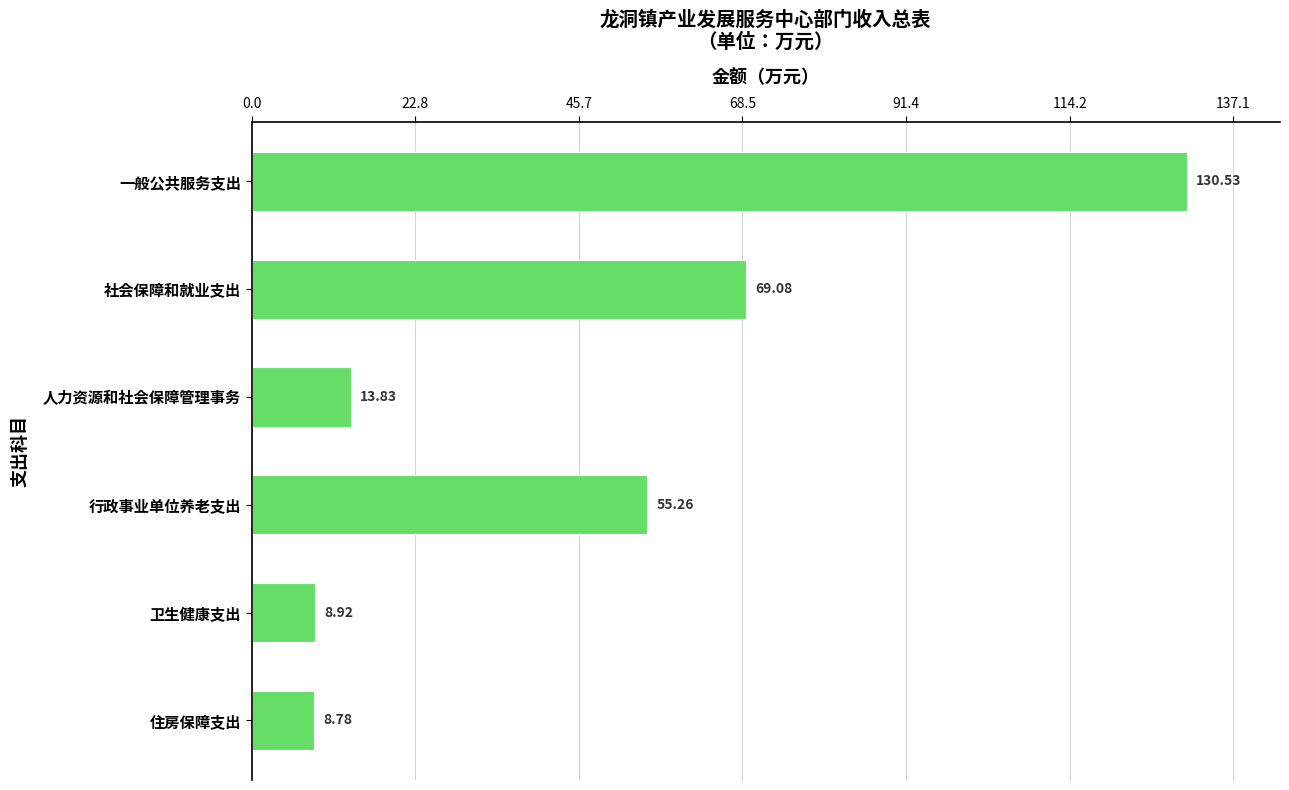

Which has a higher value, 住房保障支出 or 社会保障和就业支出?

社会保障和就业支出